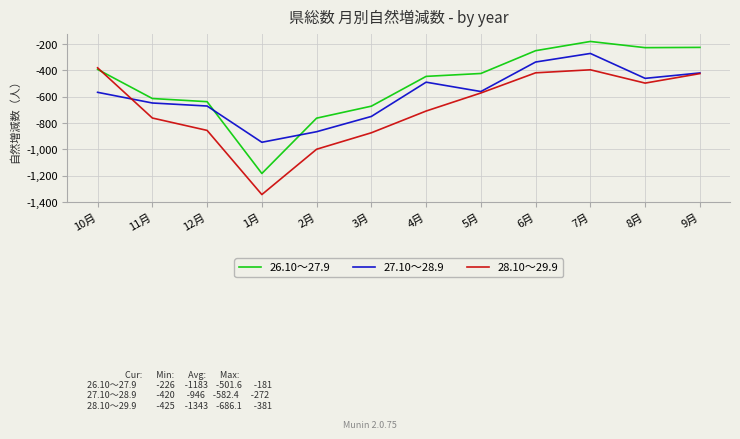

Which label corresponds to the smallest value in the chart?

1月